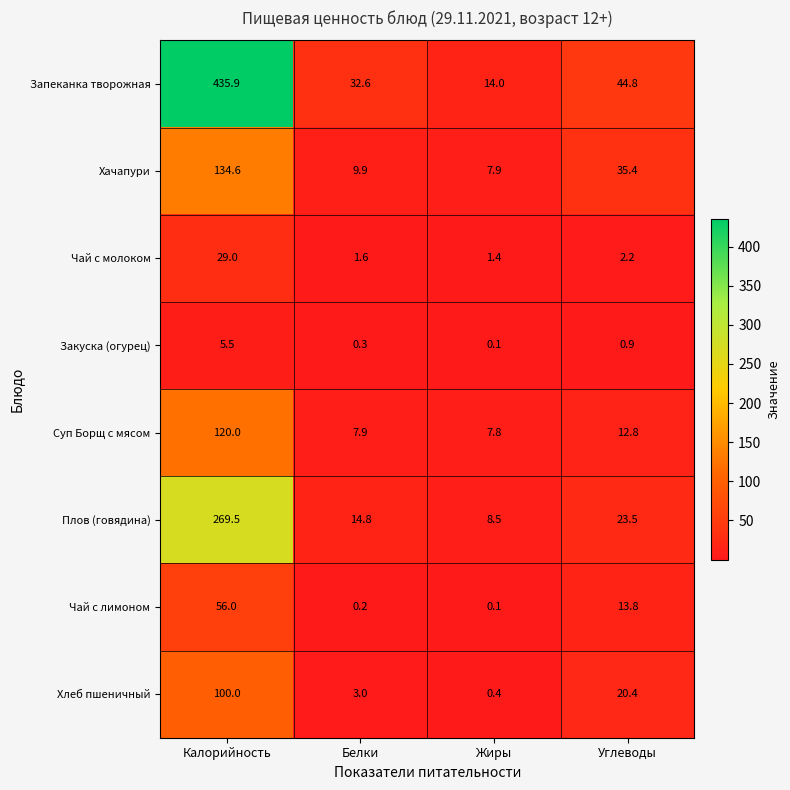

Which series has the largest range (max minus min)?

Запеканка творожная